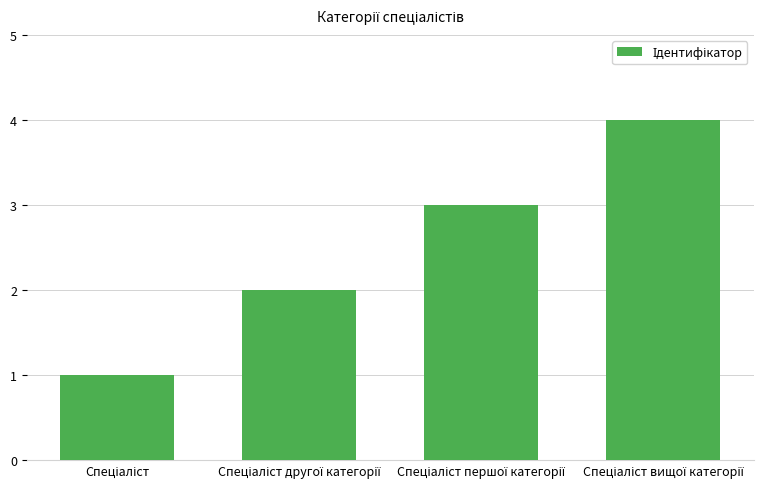

What is the maximum value shown in the chart?

4